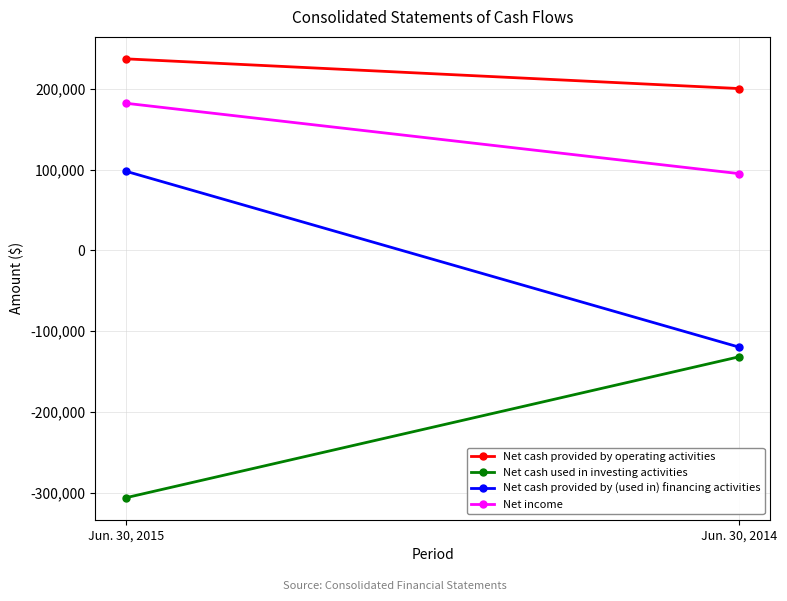

List the series in order of their overall mean, lowest first.

Net cash used in investing activities, Net cash provided by (used in) financing activities, Net income, Net cash provided by operating activities